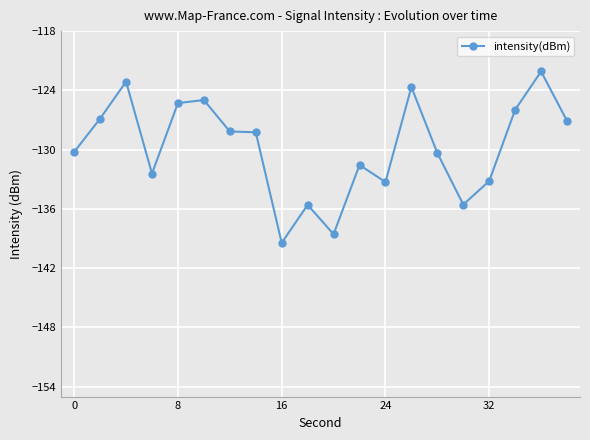

What is the maximum value shown in the chart?

-122.1